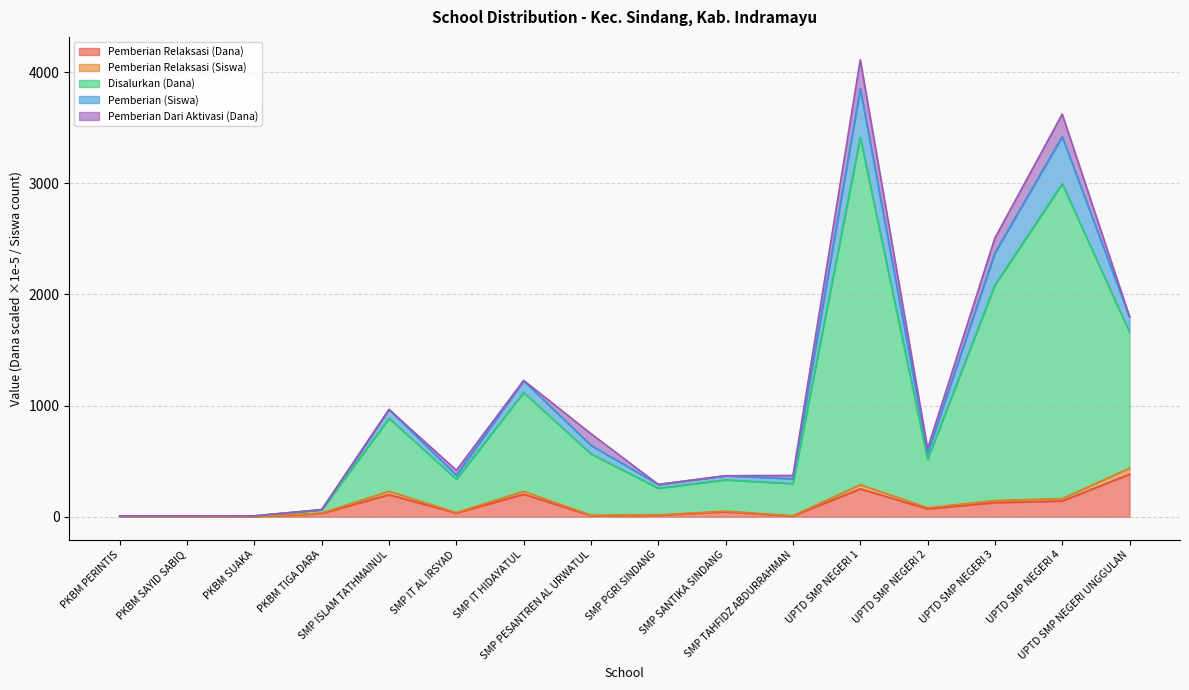

True or false: Pemberian Relaksasi (Siswa) and Pemberian (Siswa) intersect in this chart.

False